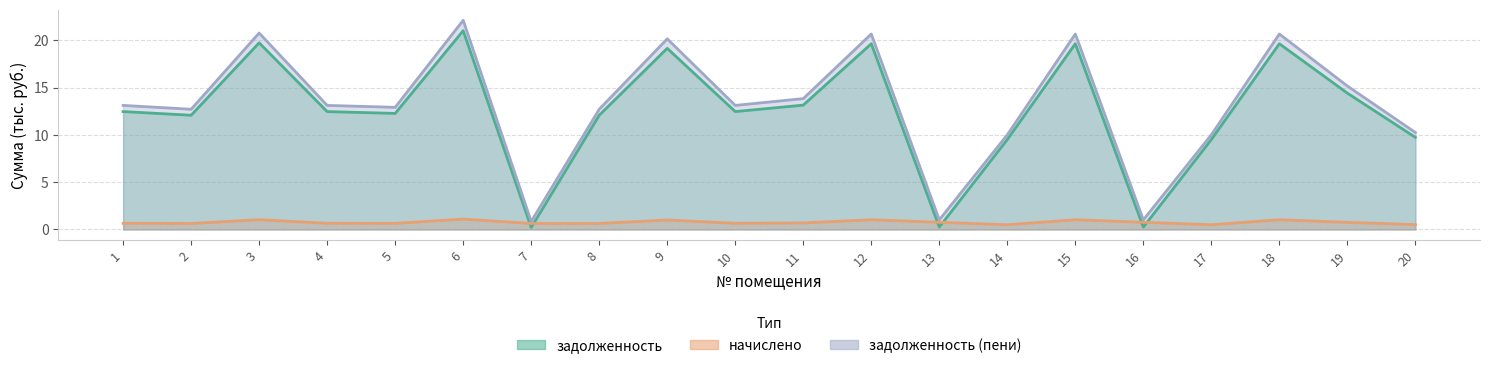

Reading left to right, transcribe all the data shown in this chart.

задолженность: 1=12.5	2=12.1	3=19.8	4=12.5	5=12.3	6=21.0	7=0.2	8=12.1	9=19.2	10=12.5	11=13.2	12=19.7	13=0.3	14=9.5	15=19.7	16=0.3	17=9.5	18=19.7	19=14.4	20=9.7
начислено: 1=0.7	2=0.6	3=1.0	4=0.7	5=0.6	6=1.1	7=0.6	8=0.6	9=1.0	10=0.7	11=0.7	12=1.0	13=0.8	14=0.5	15=1.0	16=0.8	17=0.5	18=1.0	19=0.8	20=0.5
задолженность_пени: 1=13.1	2=12.7	3=20.8	4=13.1	5=12.9	6=22.1	7=0.8	8=12.7	9=20.2	10=13.1	11=13.8	12=20.7	13=1.0	14=10.0	15=20.7	16=1.0	17=10.0	18=20.7	19=15.2	20=10.3